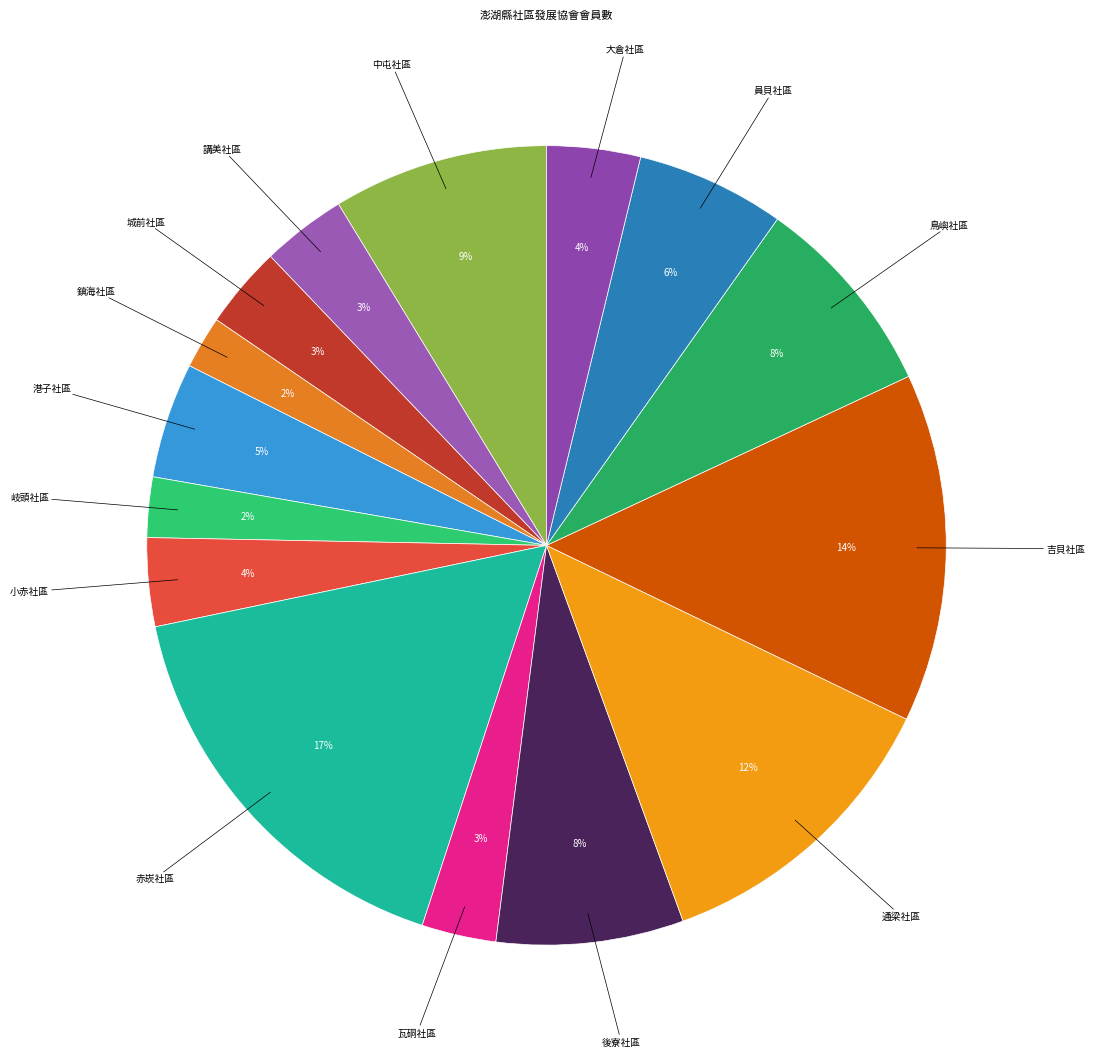

To the nearest percent, what is the average slice percentage?

7%